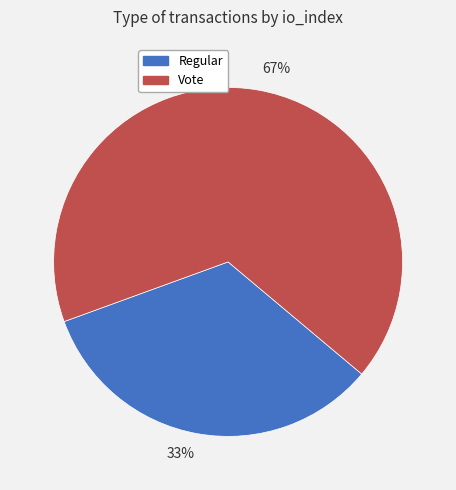

Which category has the smallest portion of the pie?

33%